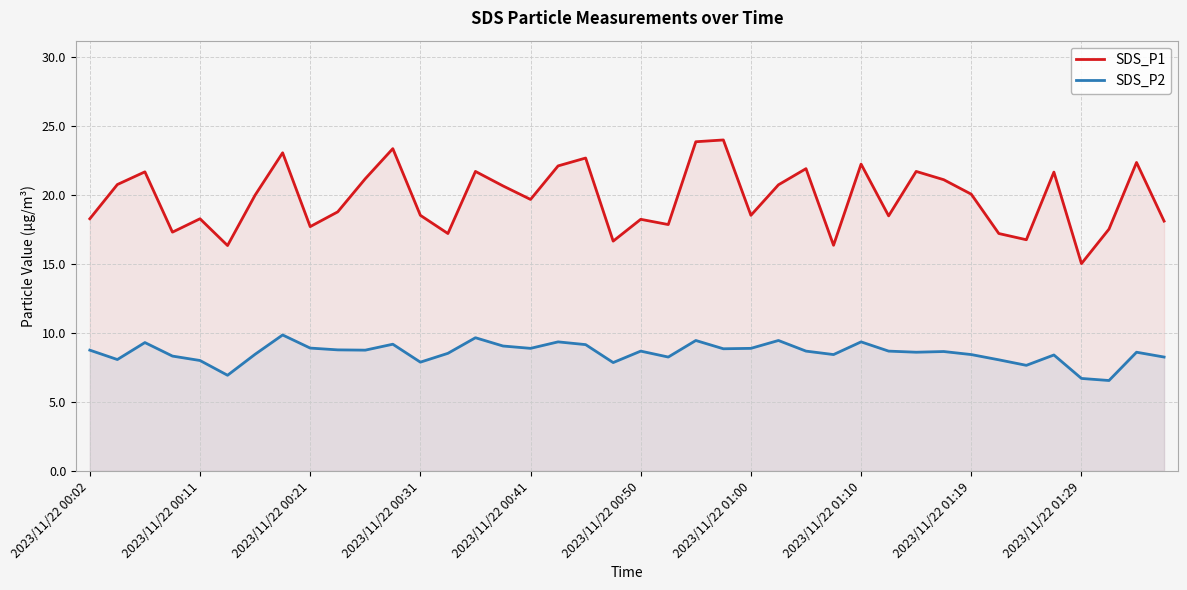

How many data points in SDS_P1 are above 19?

21